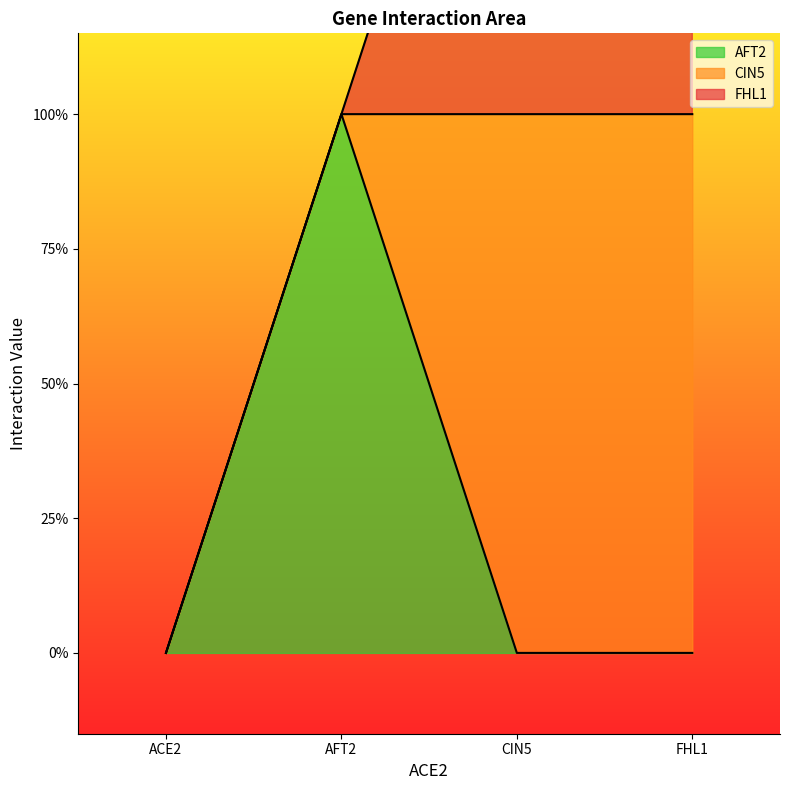

Reading left to right, transcribe all the data shown in this chart.

AFT2: ACE2=0	AFT2=1	CIN5=0	FHL1=0
CIN5: ACE2=0	AFT2=0	CIN5=1	FHL1=1
FHL1: ACE2=0	AFT2=0	CIN5=1	FHL1=1